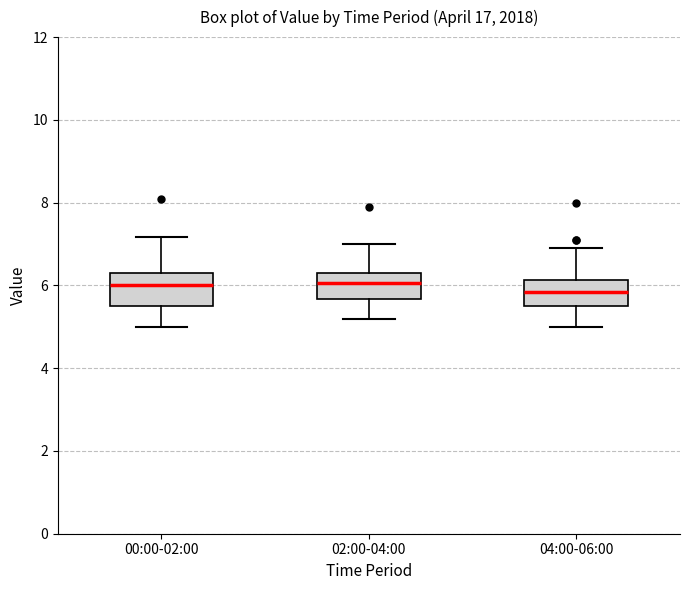

Reading left to right, transcribe this box plot: for each box, give where its median line is, the range the box spans, and where its two whiskers end, as read against the y-axis. The values are not printed on the chart, so give them approximately, as read against the axis.

00:00-02:00: median 6.0, box 5.4 to 6.4, whiskers 5.0 to 7.2
02:00-04:00: median 6.0, box 5.6 to 6.4, whiskers 5.2 to 7.0
04:00-06:00: median 5.8, box 5.6 to 6.2, whiskers 5.0 to 7.0